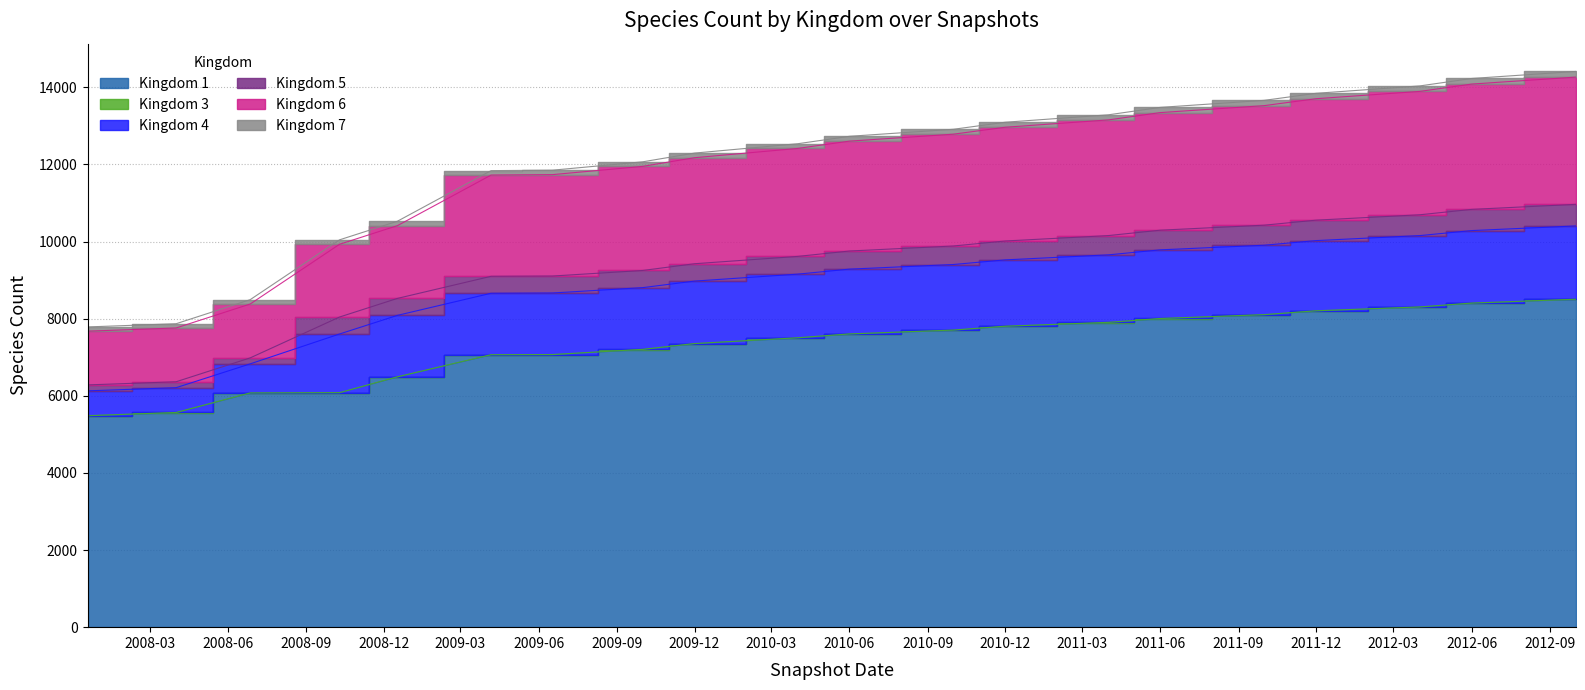

What is the difference between the second highest and minimum values in the 1 series?

2920